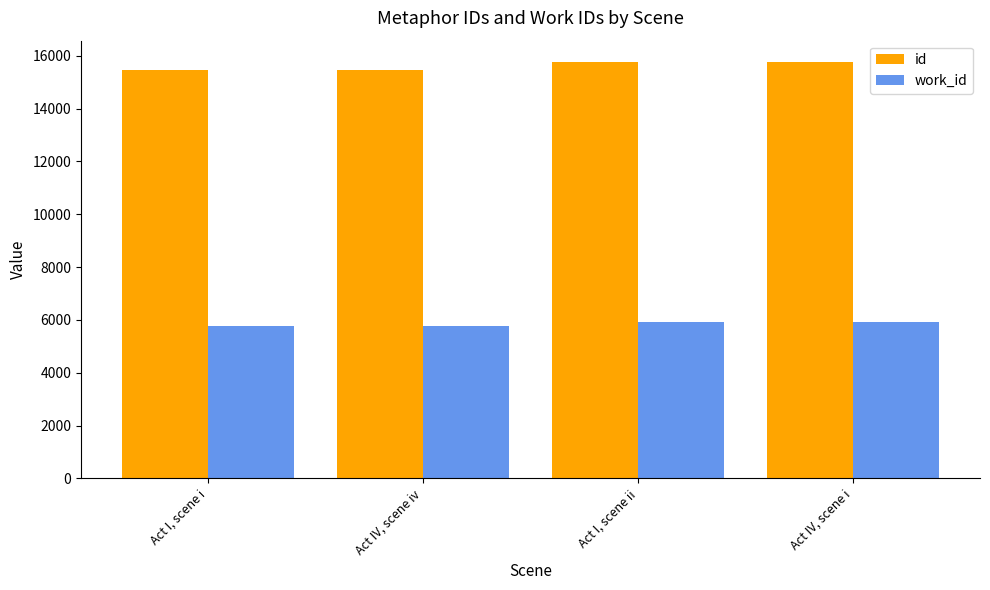

How many data points does each series have?

4